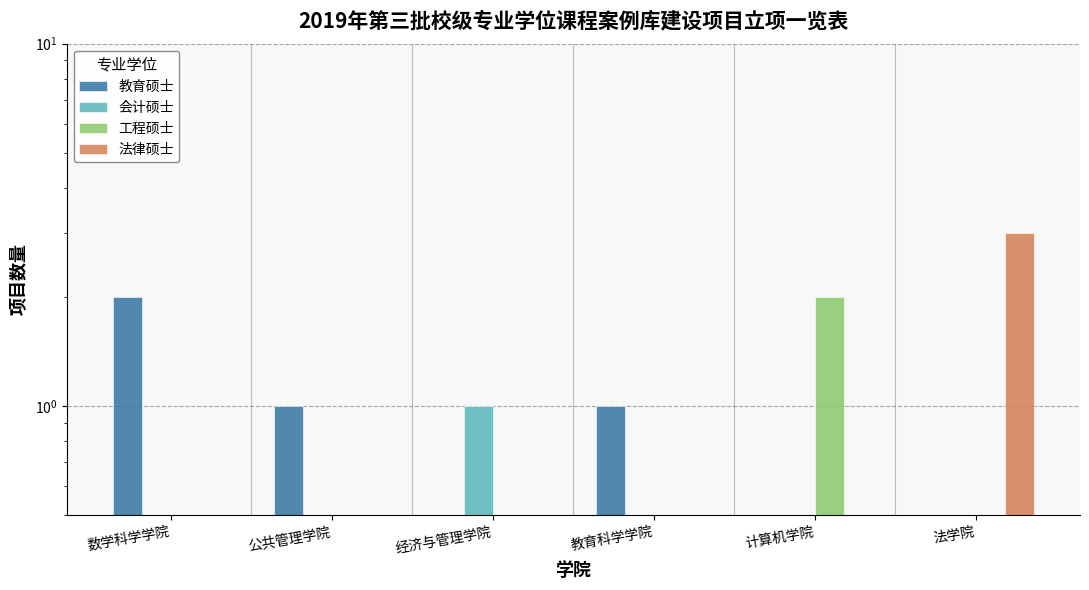

How many values in the 会计硕士 series exceed 0?

1